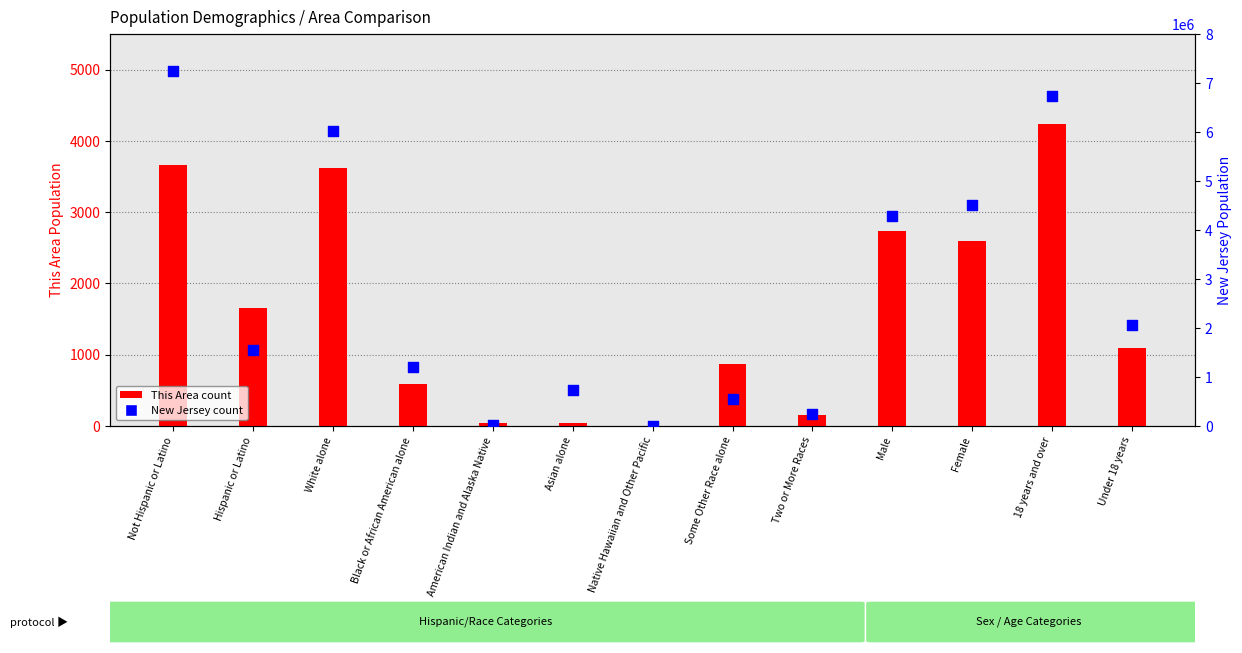

At how many categories does at least one series exceed 5747838?

3